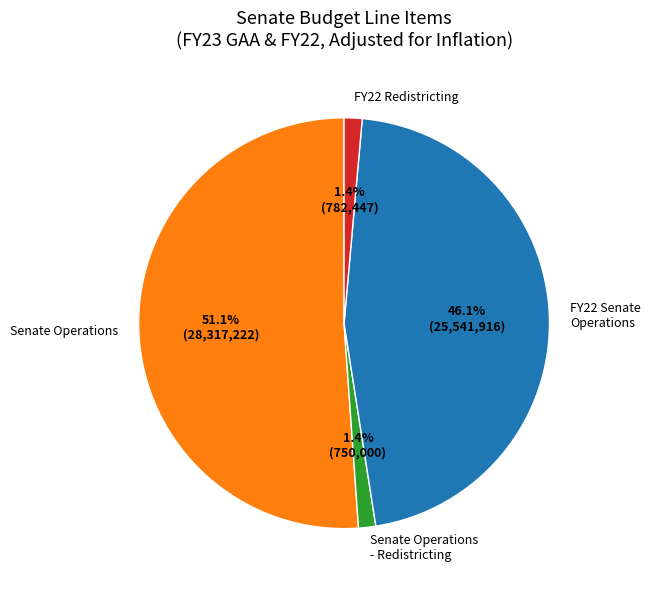

Between FY22 Senate Operations and Senate Operations, which is larger?

Senate Operations